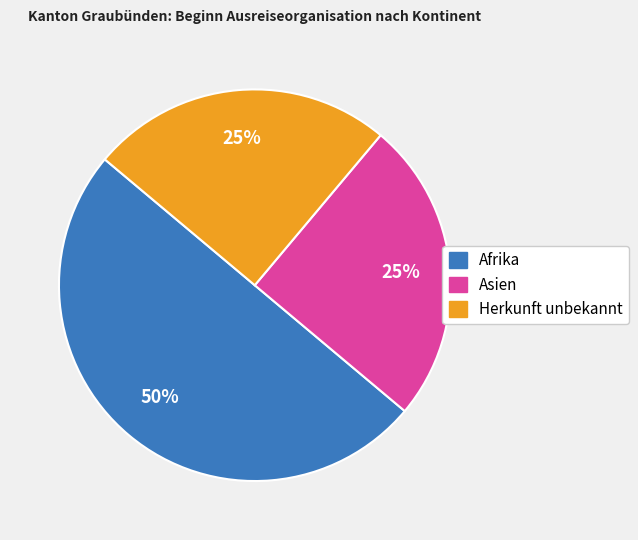

How many slices are in this pie chart?

3